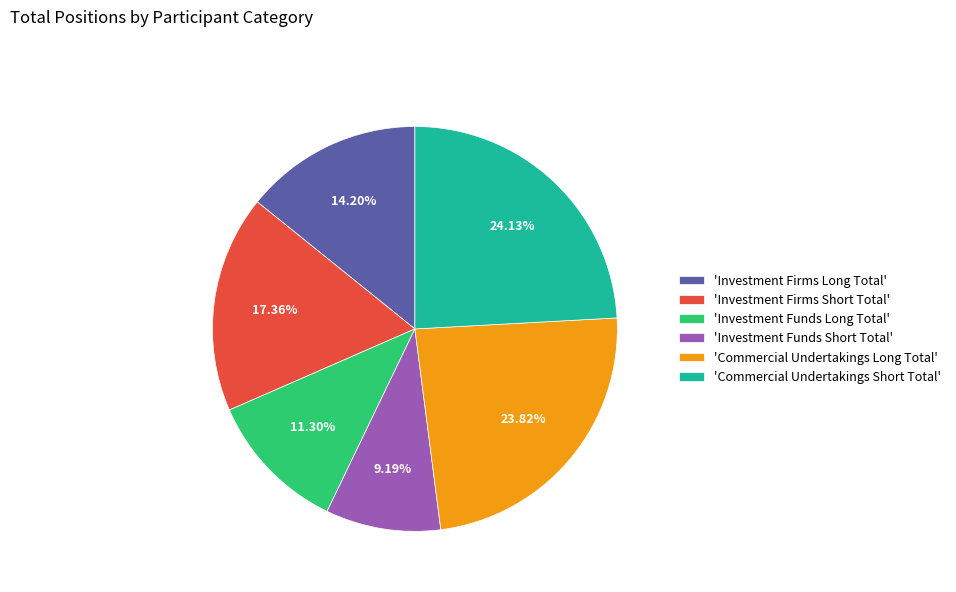

Is there any slice that represents more than half of the pie?

No